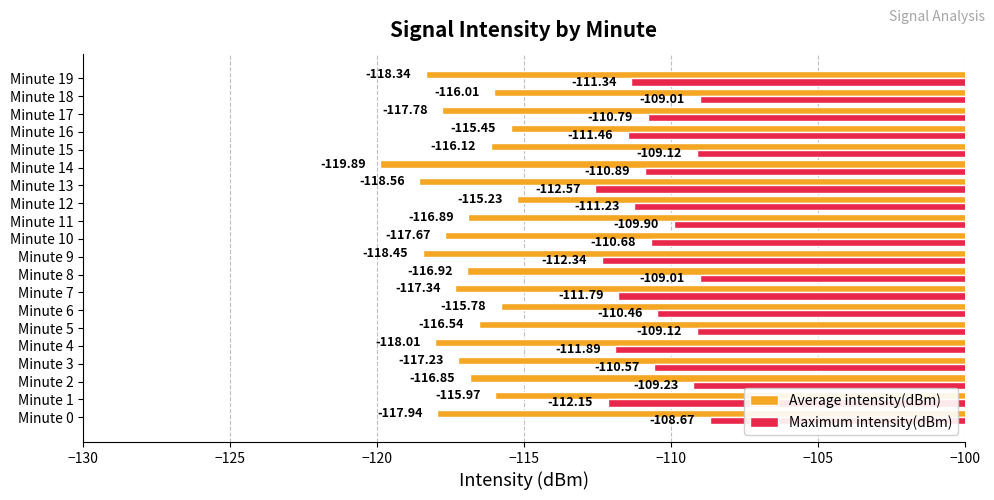

What is the difference between the second highest and second lowest values in the Maximum intensity(dBm) series?

3.3